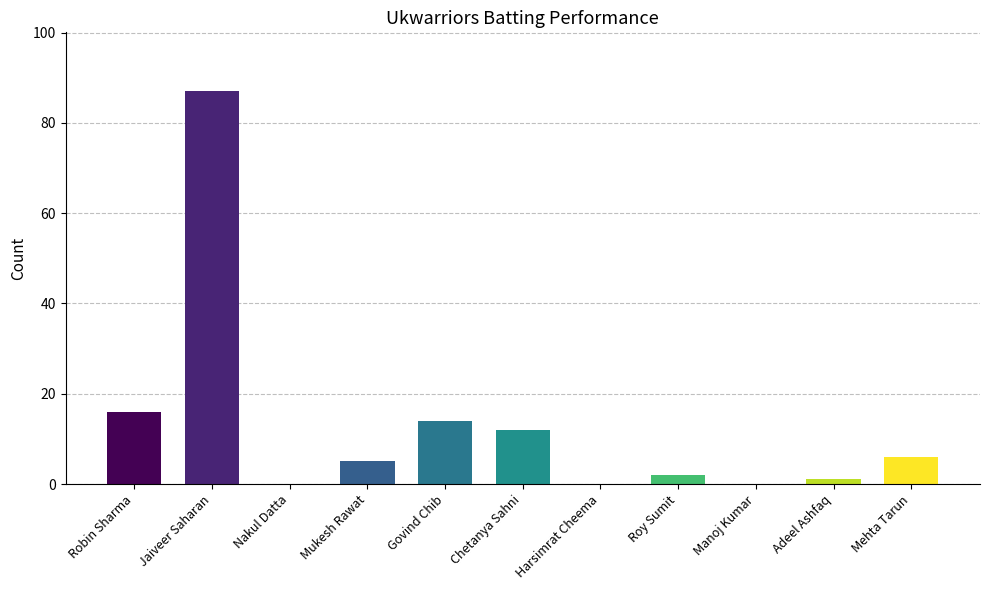

At how many categories does at least one series exceed 66?

1